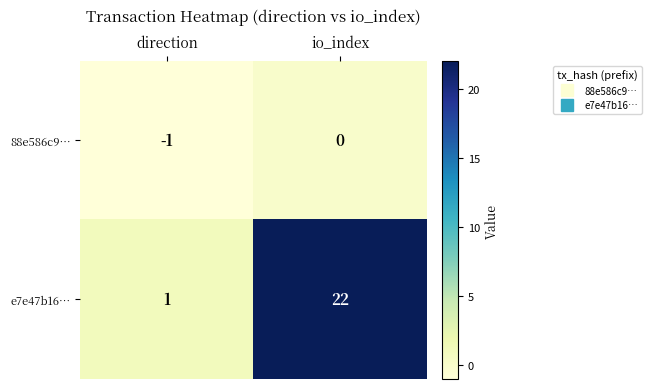

How many distinct data groups are displayed?

2